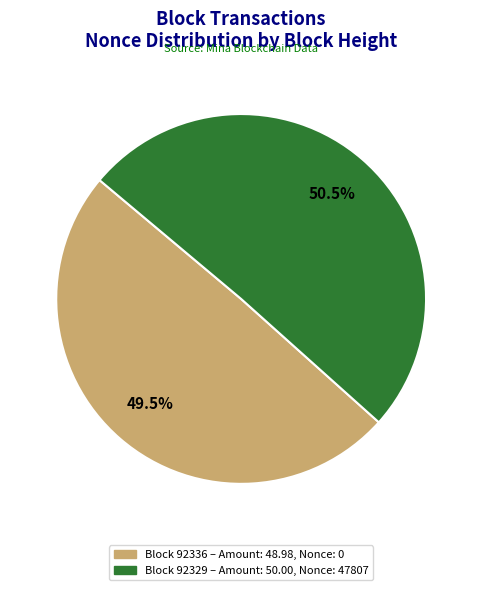

Is there a majority slice in this chart?

Yes